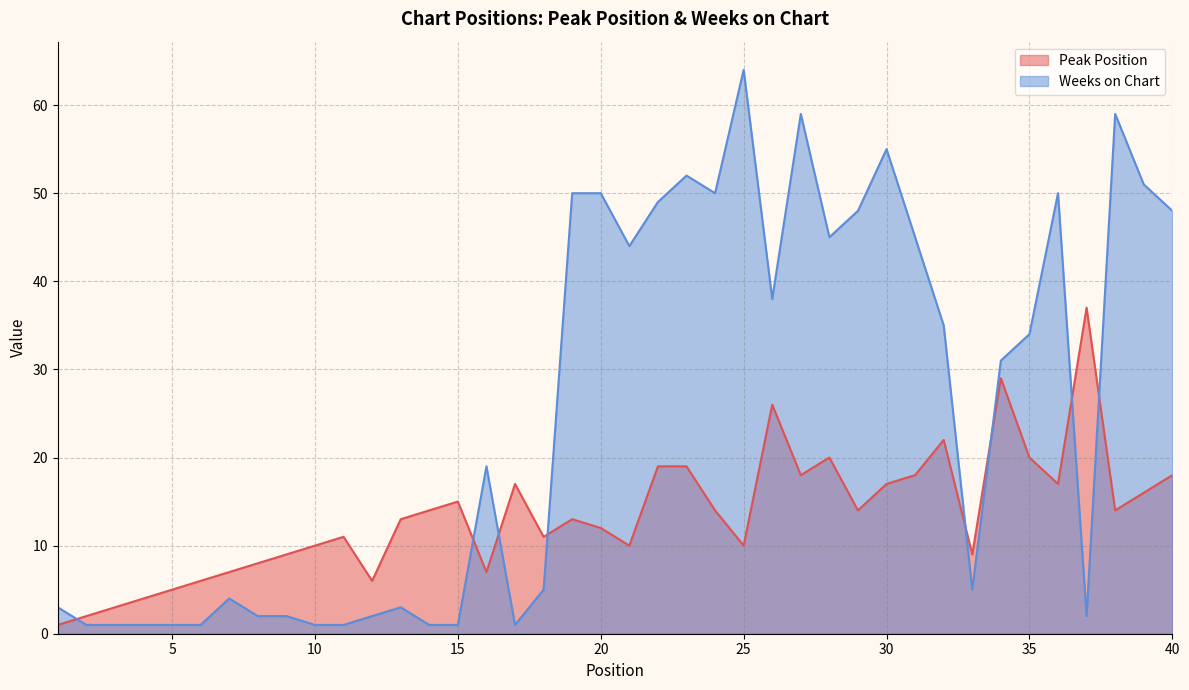

At which category does Peak Position reach its first local valley?

12